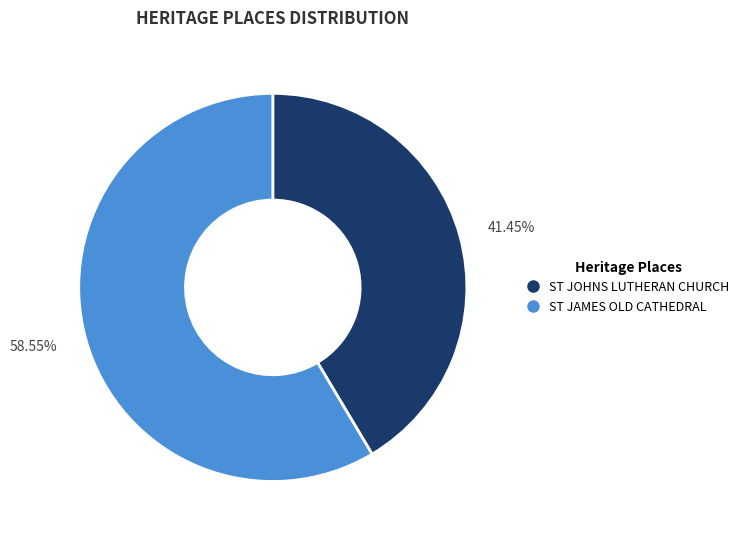

What is the majority slice?

ST JAMES OLD CATHEDRAL